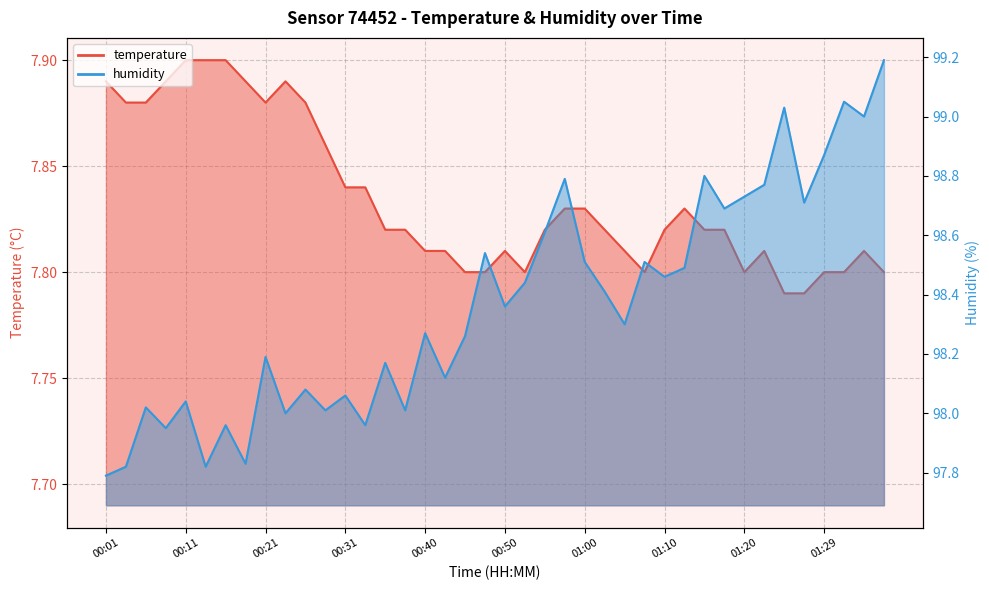

At which category is the sum across all series the highest?

01:37